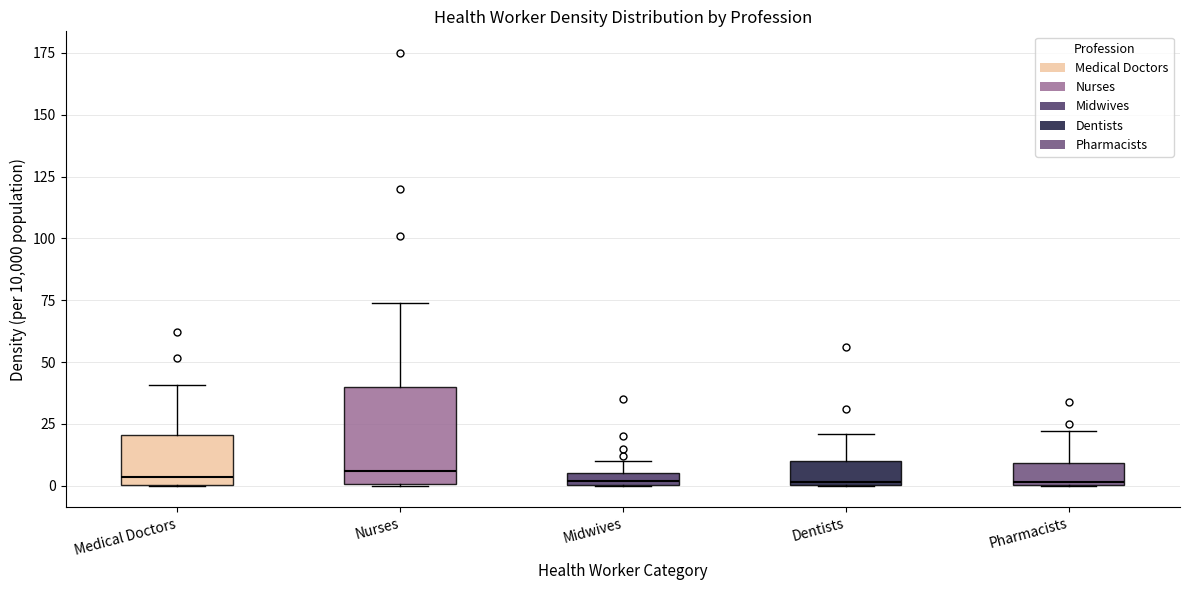

Comparing the boxes themselves (not the whiskers), which one is the tallest?

Nurses